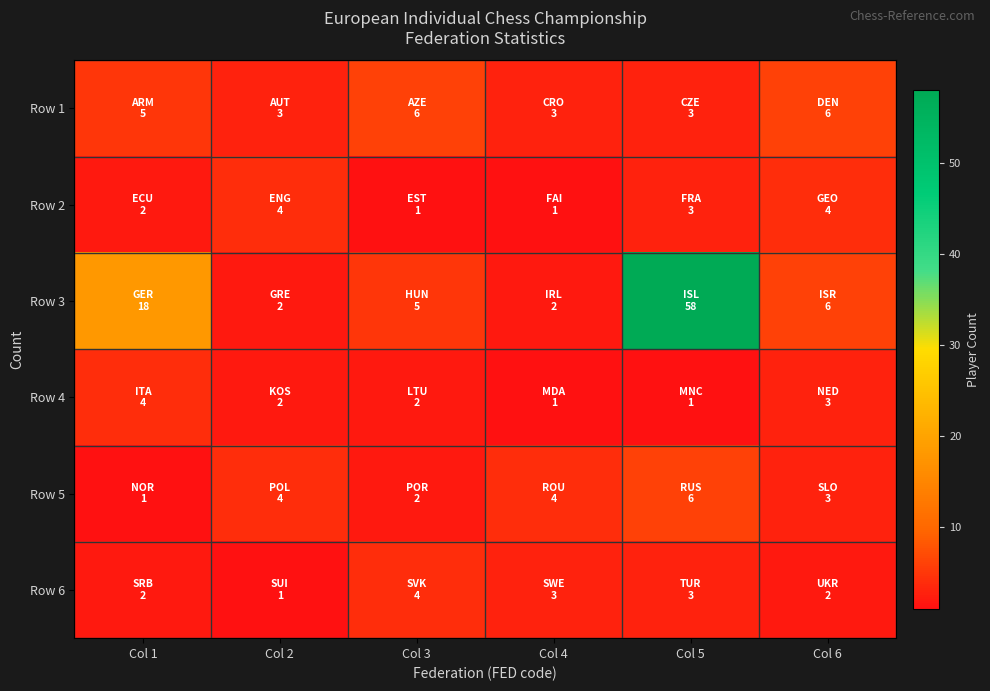

Rank the series by their maximum value, from highest to lowest.

Row 3, Row 1, Row 5, Row 2, Row 4, Row 6